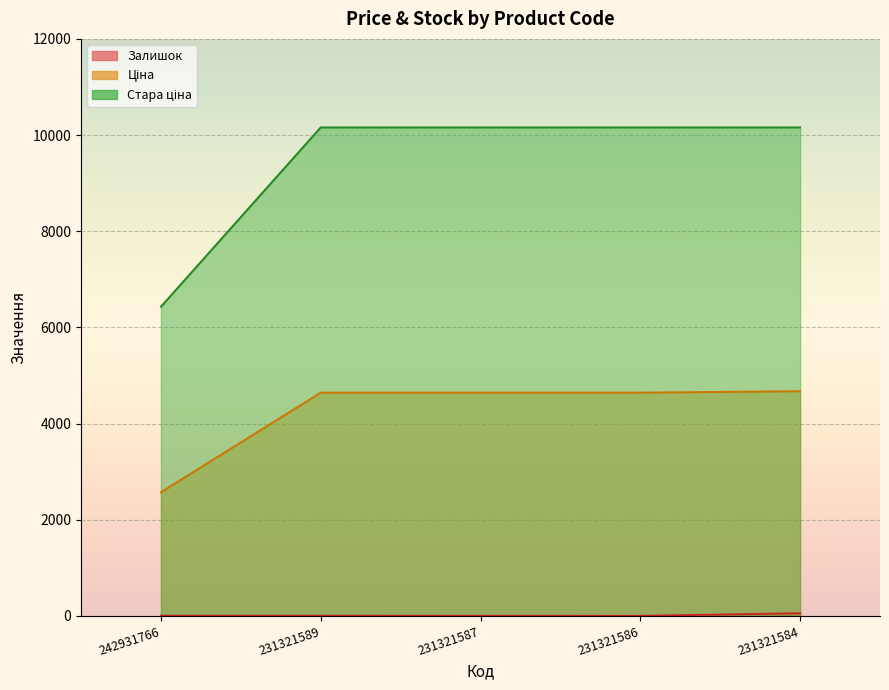

What is the difference between the Залишок values at 231321586 and 242931766?

2.0